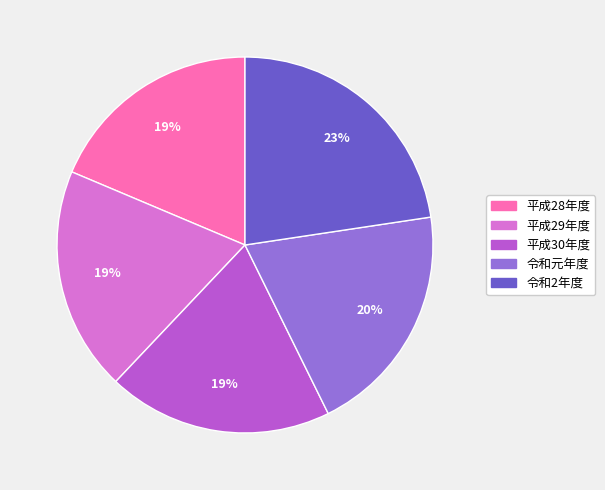

What percentage is the 令和元年度 slice, to the nearest percent?

20%